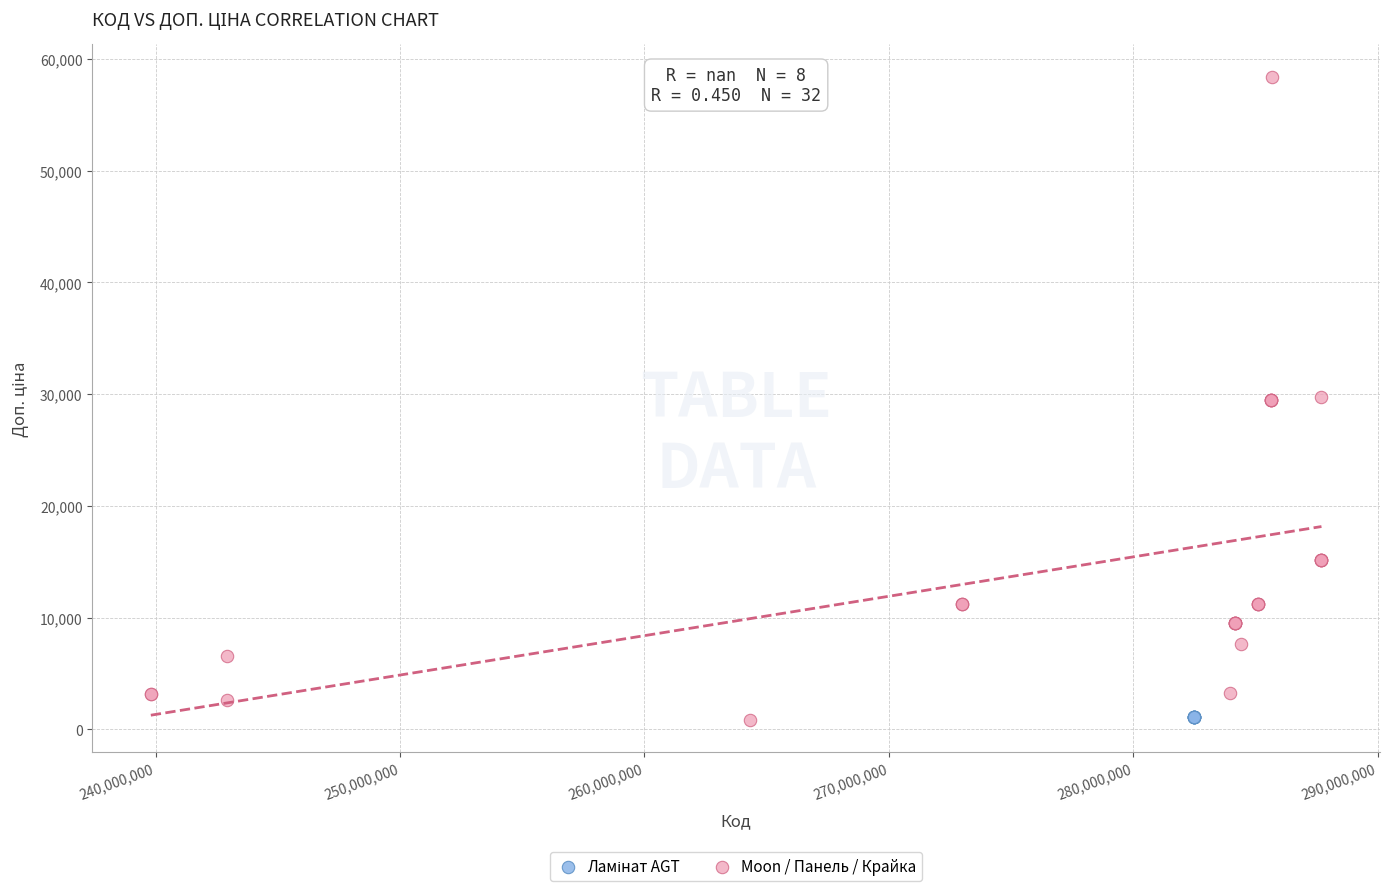

Which series reaches the maximum Y coordinate?

Moon / Панель / Крайка